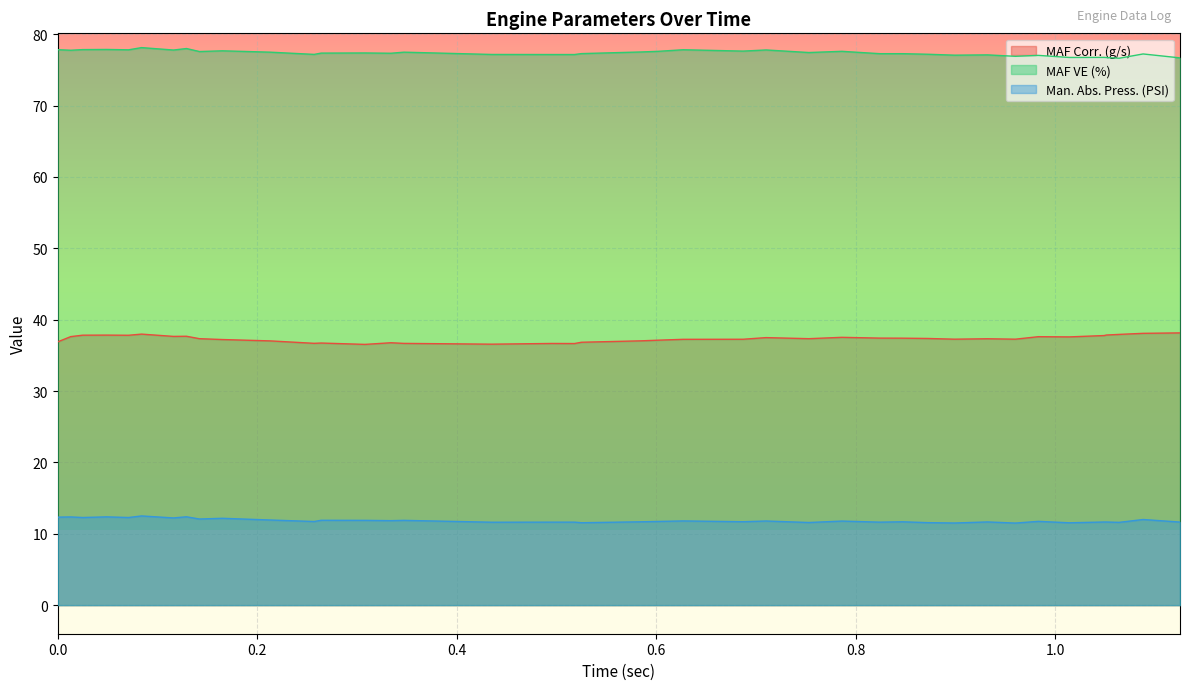

What is the sum of the MAF Corr. (g/s) values at 1.051 and 0.525?

74.7